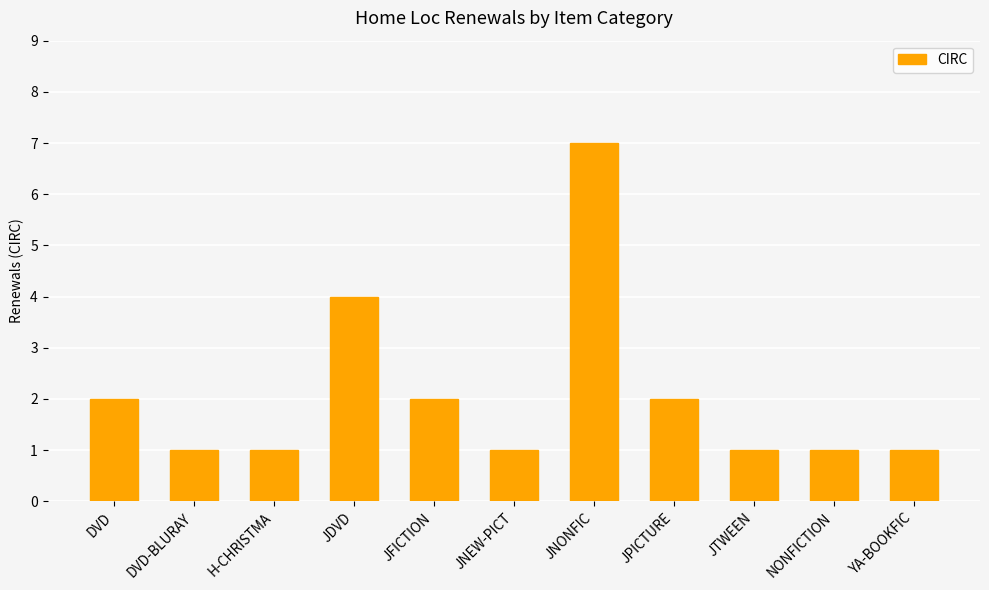

What is the value of the 10th bar from the left?

1